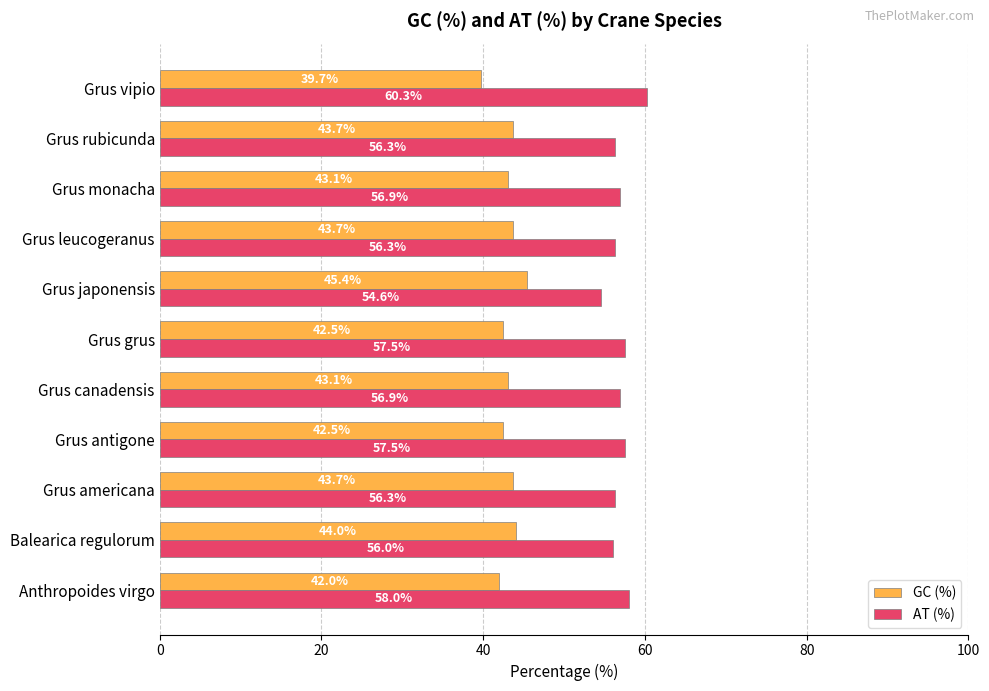

The GC (%) series shows 29.6 at Grus rubicunda. True or false?

False